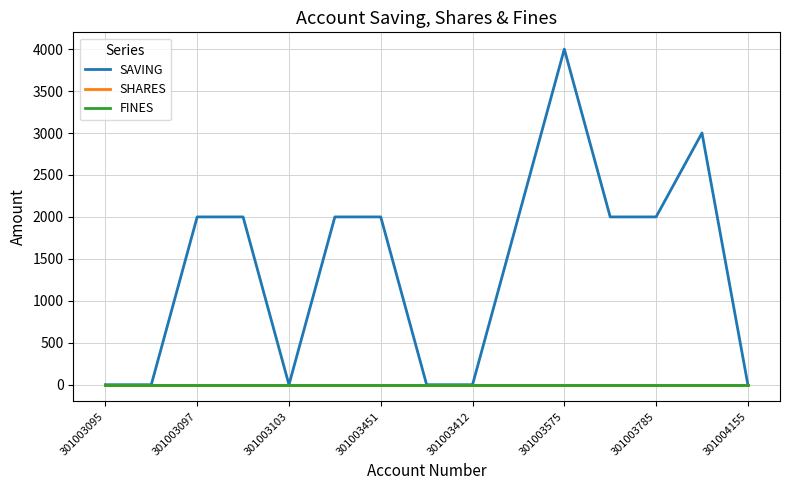

Which series has the largest total across all categories?

SAVING